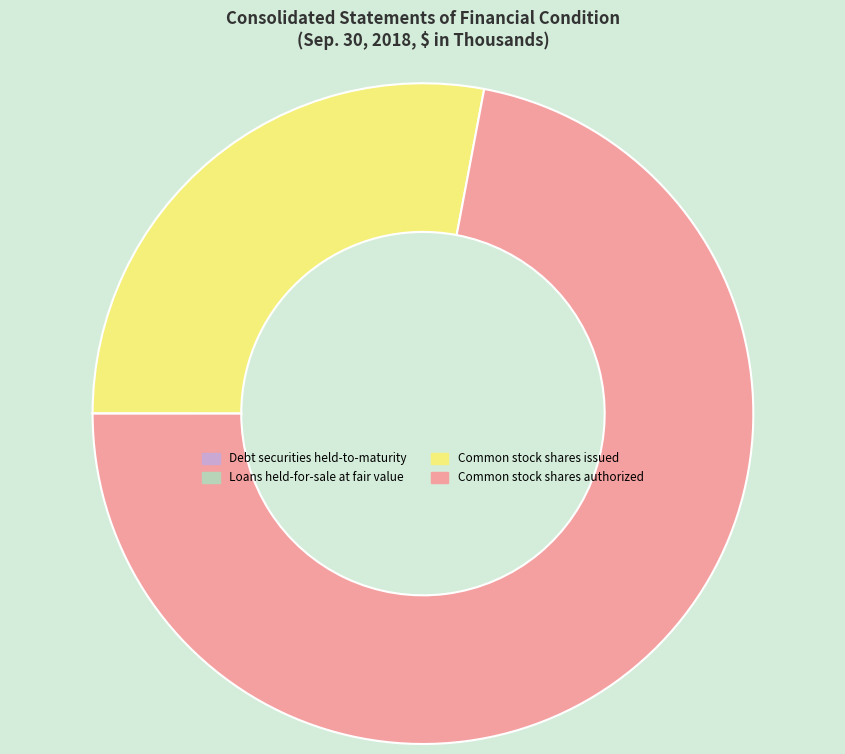

Is it true that Common stock shares authorized is 64% of the pie?

False